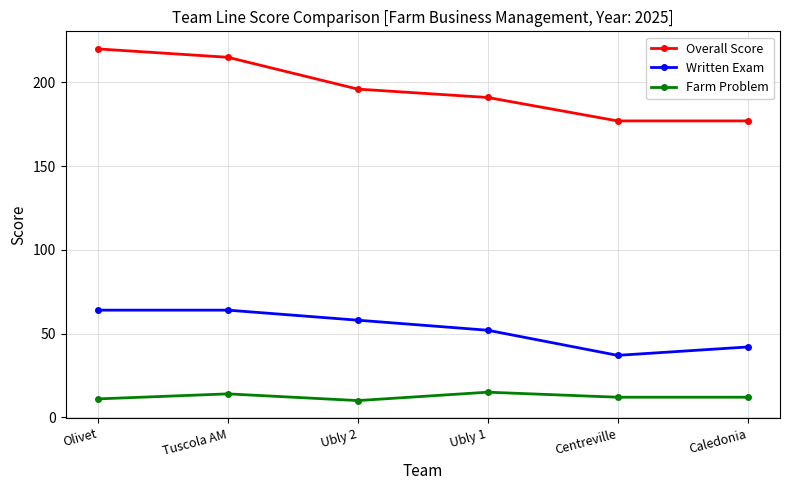

Is the value of Overall Score at Centreville greater than the value of Written Exam at Ubly 2?

Yes